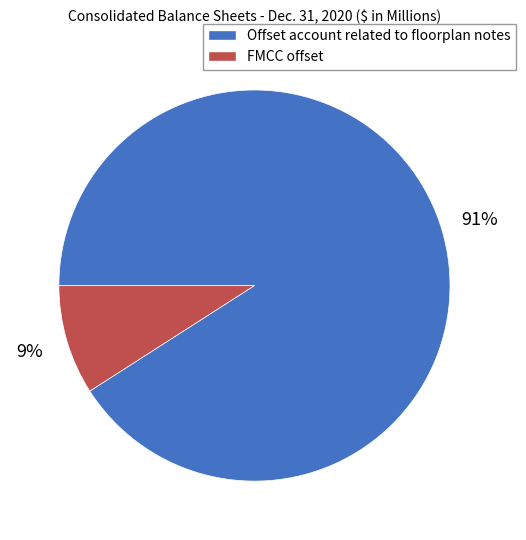

Which has a higher value, Offset account related to floorplan notes or FMCC offset?

Offset account related to floorplan notes